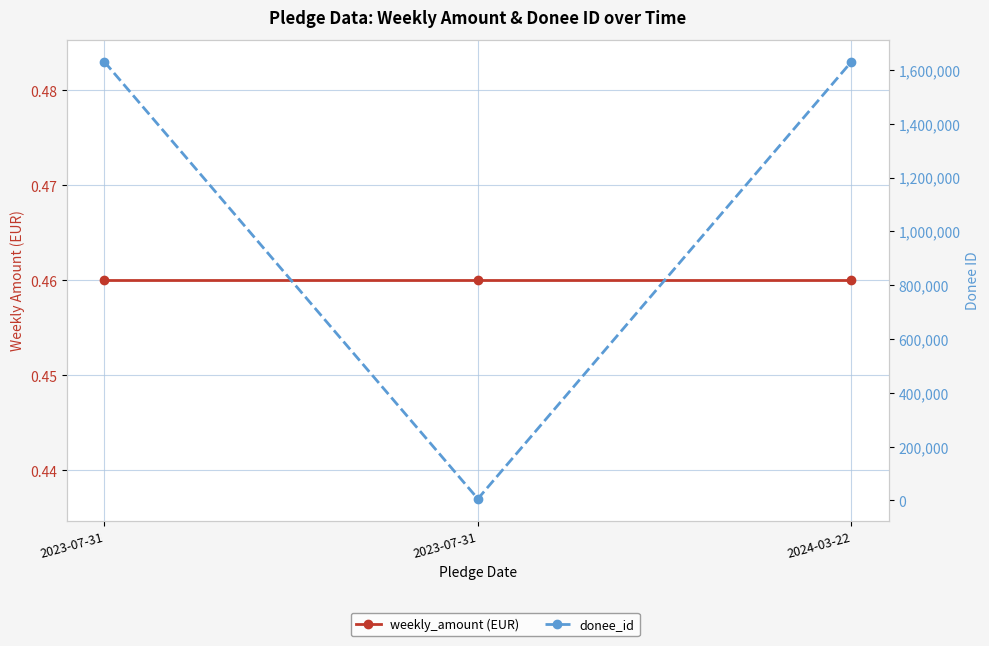

Does the chart display data point markers on the line(s)?

Yes